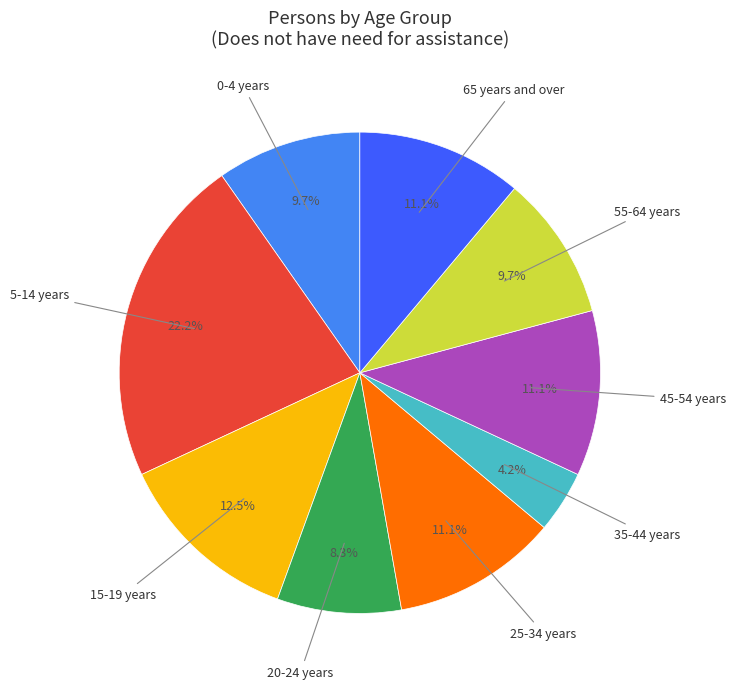

Does any single category account for the majority?

No